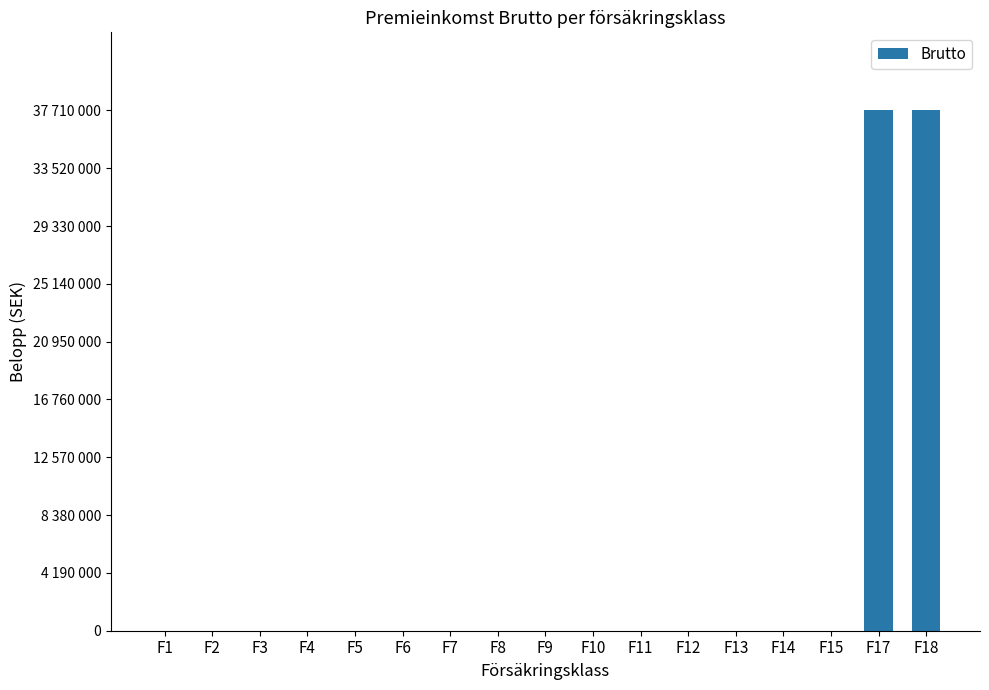

The value at F5 is -11644783. True or false?

False